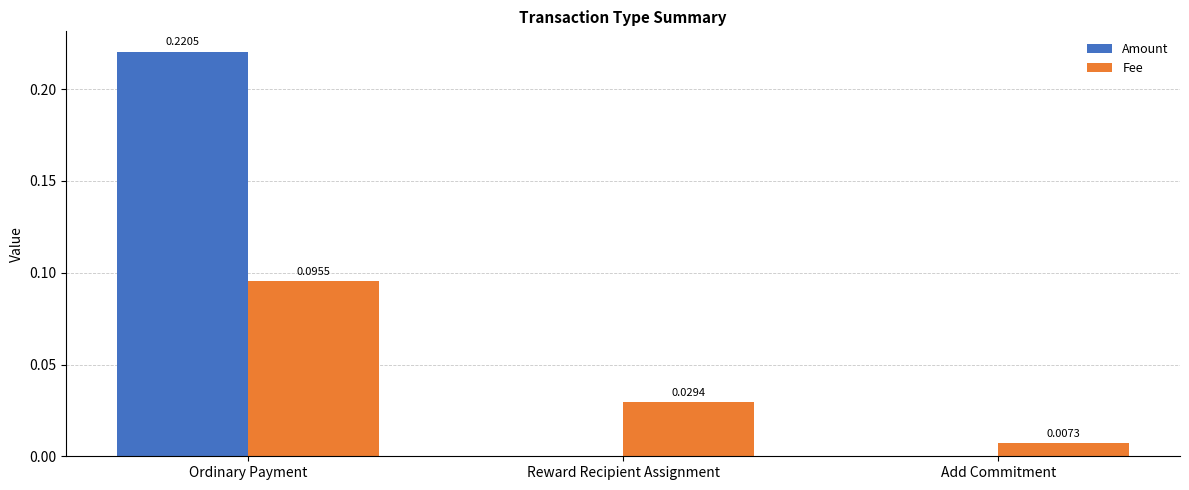

Is the value of Fee at Reward Recipient Assignment greater than the value of Amount at Add Commitment?

Yes